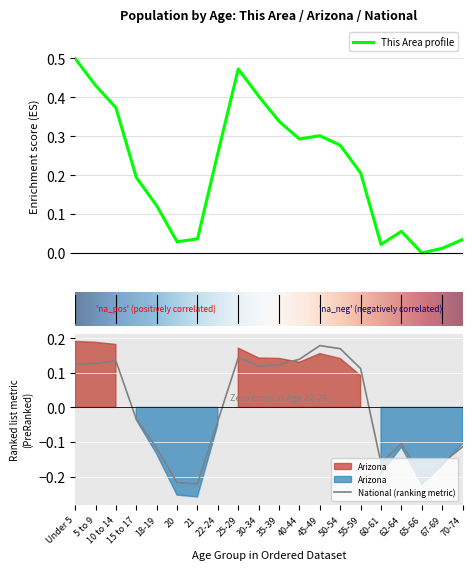

What is the sum of all this_area values?

4.4